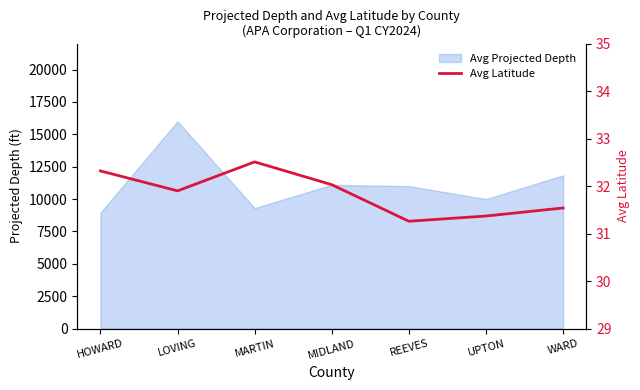

What position from the left is WARD?

7